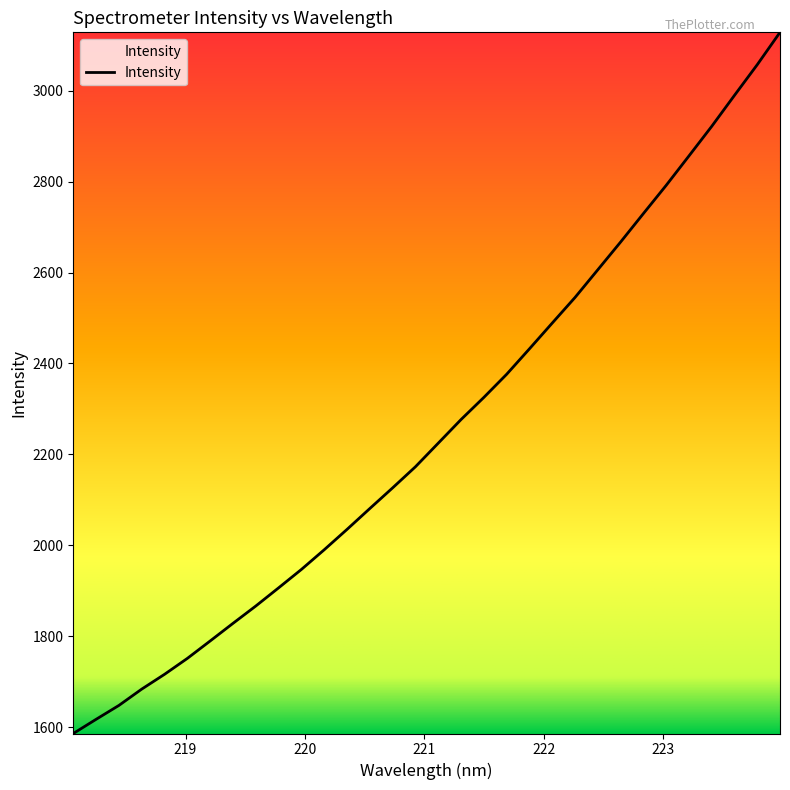

What is the smallest value displayed?

1585.8